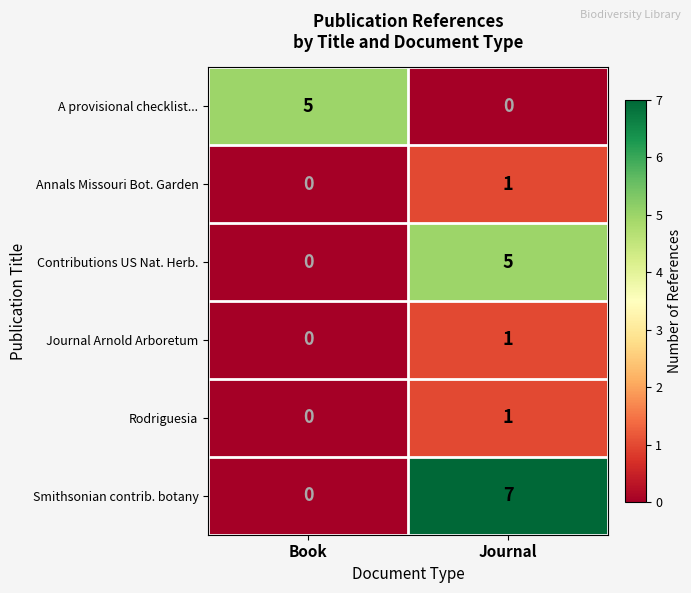

What value does the Smithsonian contrib. botany series have at Journal?

7